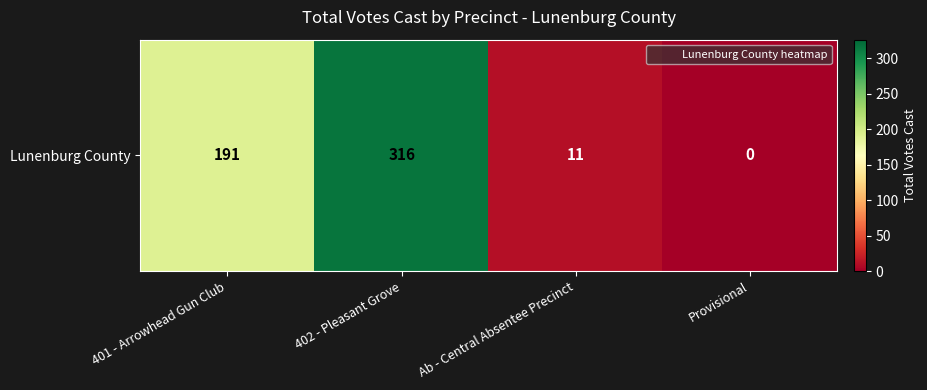

What is the change in value from Ab - Central Absentee Precinct to Provisional?

-11